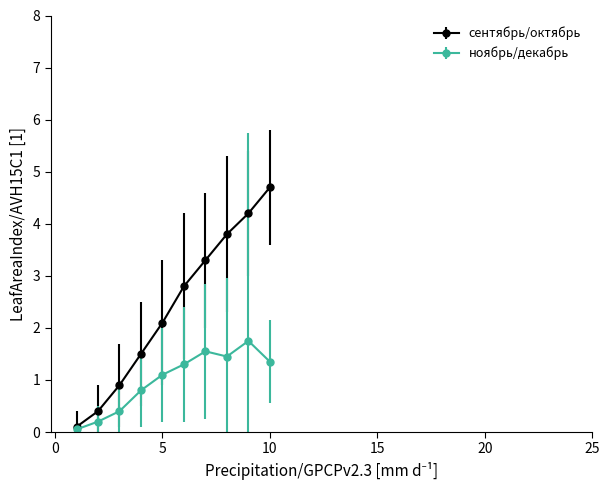

Which series has the largest range (max minus min)?

сентябрь/октябрь